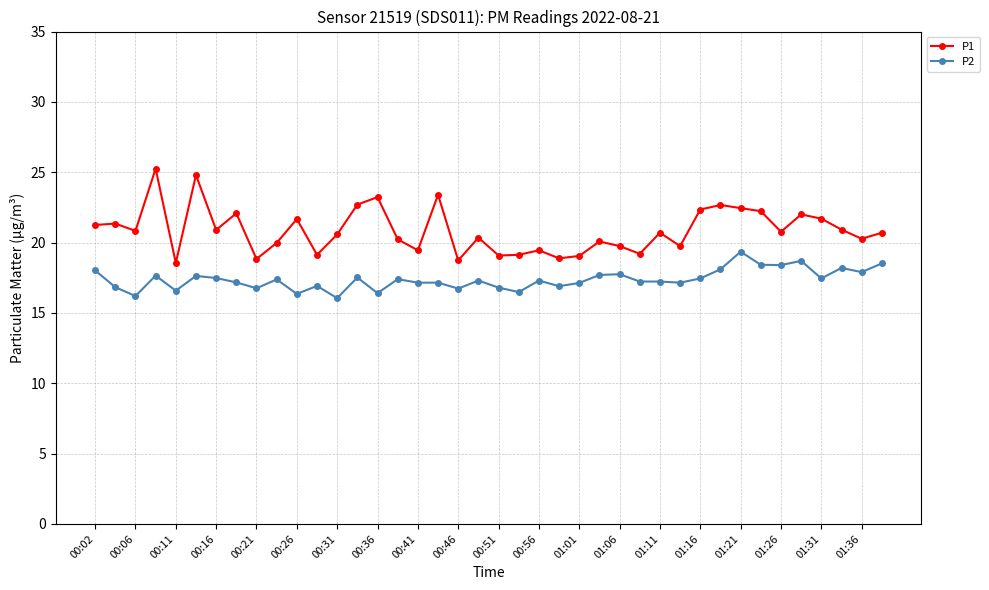

True or false: P1 and P2 intersect in this chart.

False